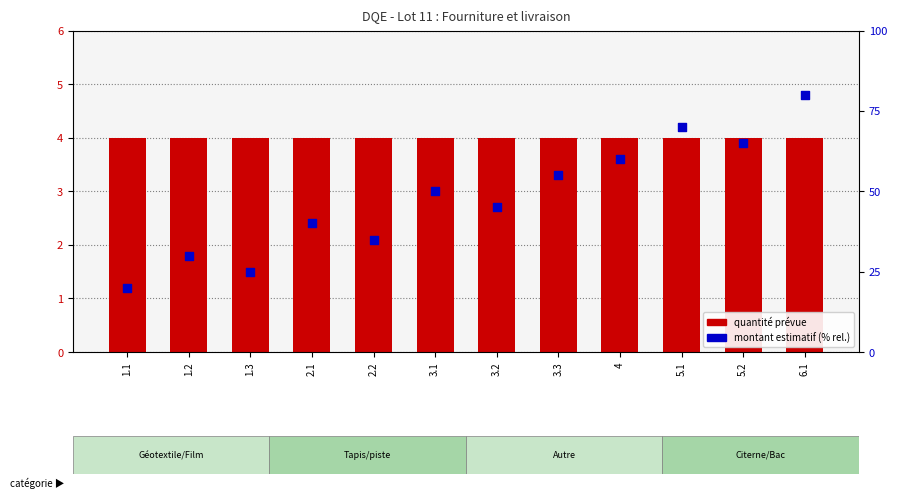

What are all the series names shown in the legend?

quantité prévue, montant estimatif (%)